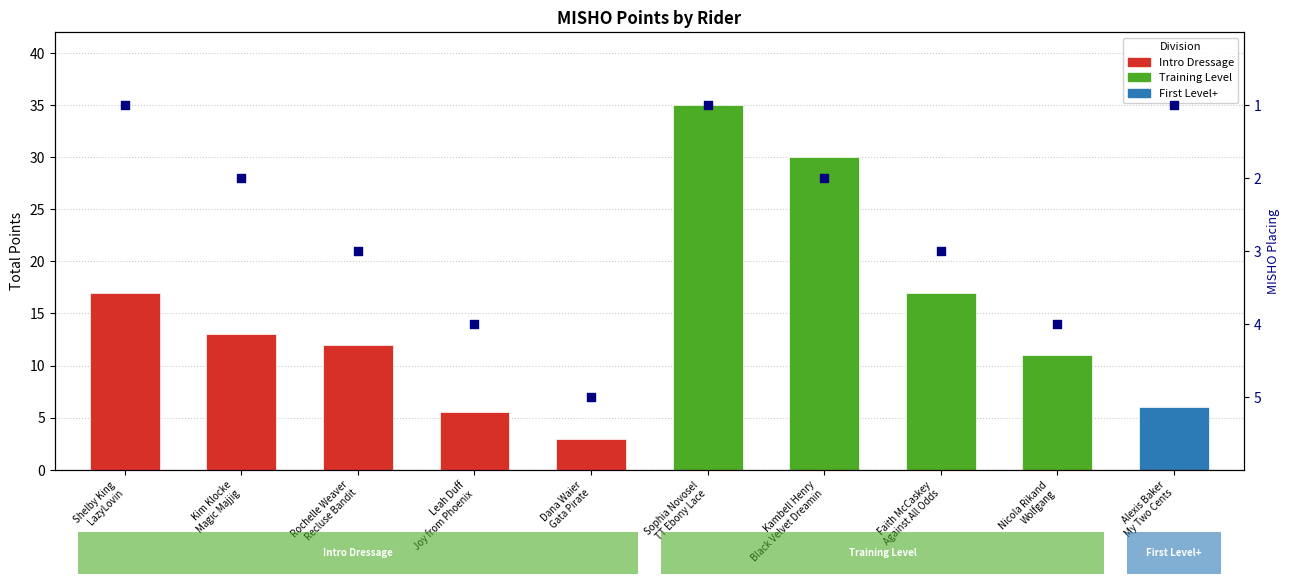

What is the change in value from Kim Klocke
Magic Majjig to Alexis Baker
My Two Cents?

-1